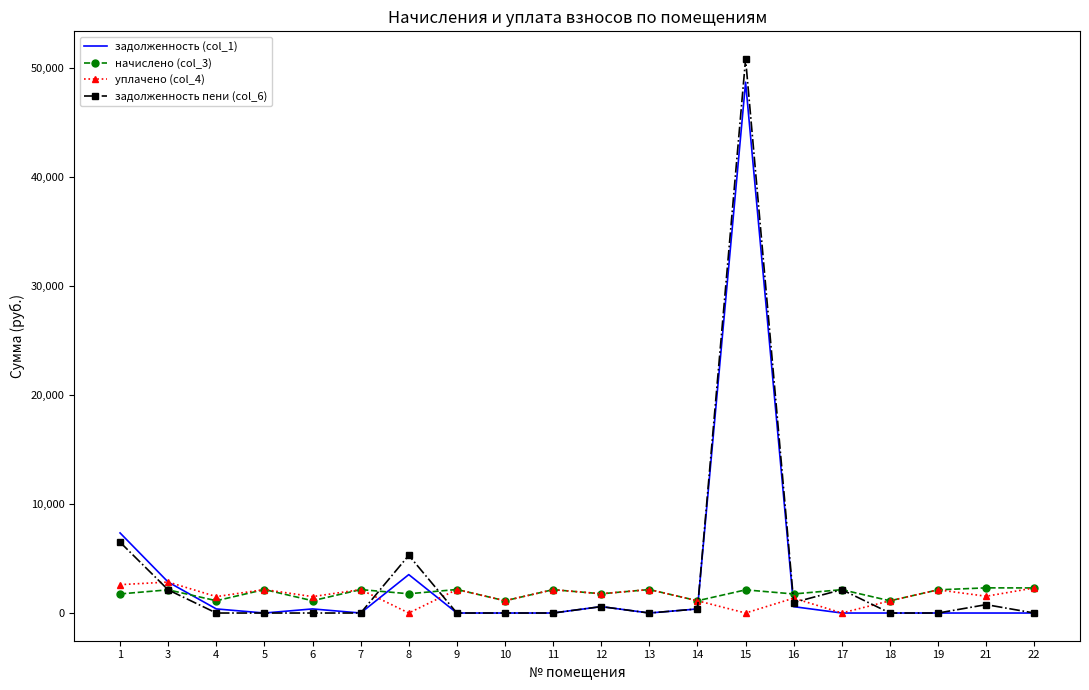

Is the value of задолженность (col_1) at 16 greater than the value of начислено (col_3) at 15?

No